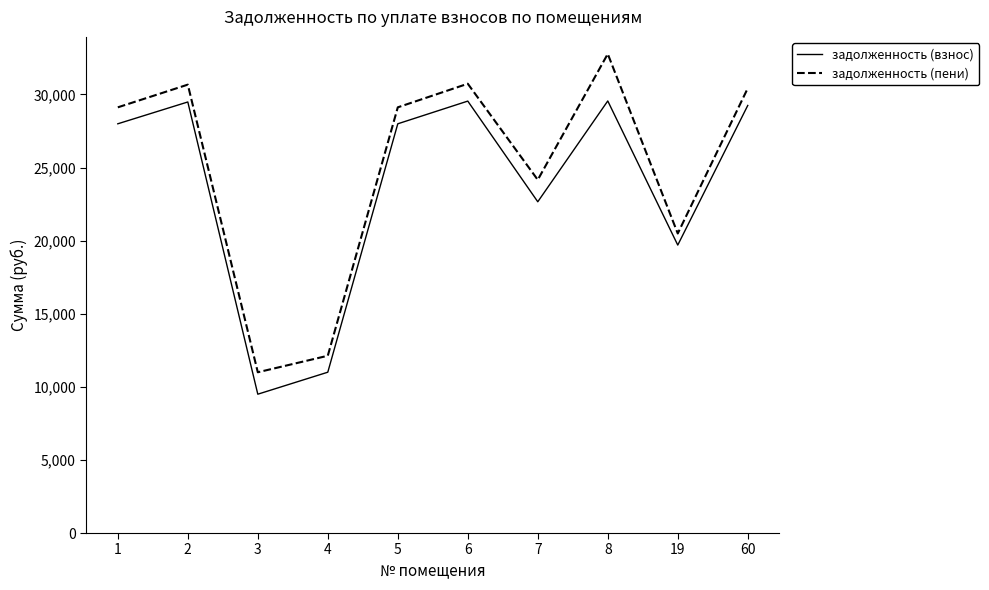

How many values in the задолженность (взнос) series are below 27993?

4